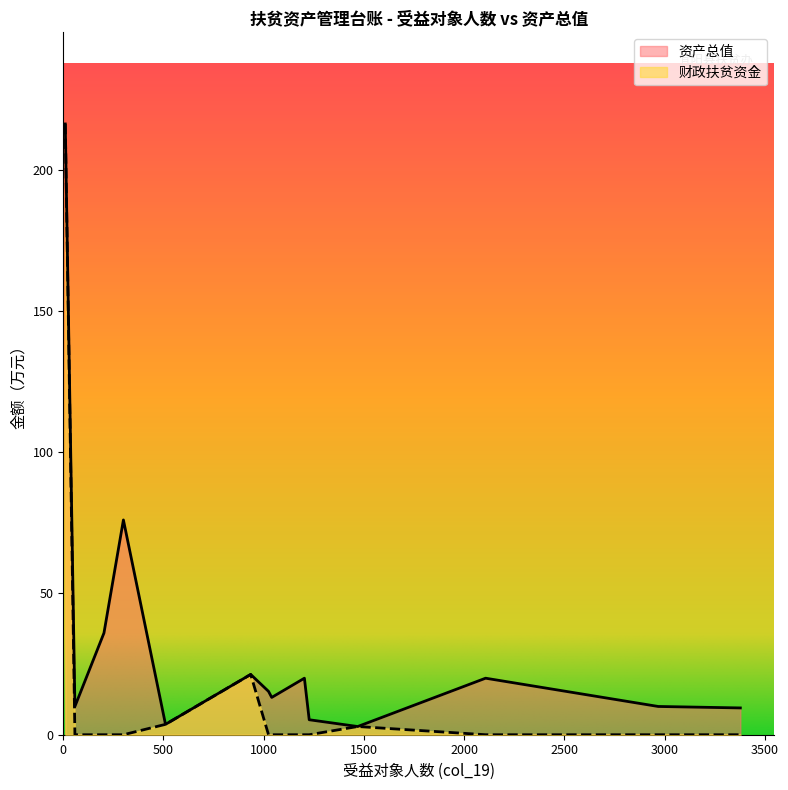

What is the maximum value for 财政扶贫资金?

216.1